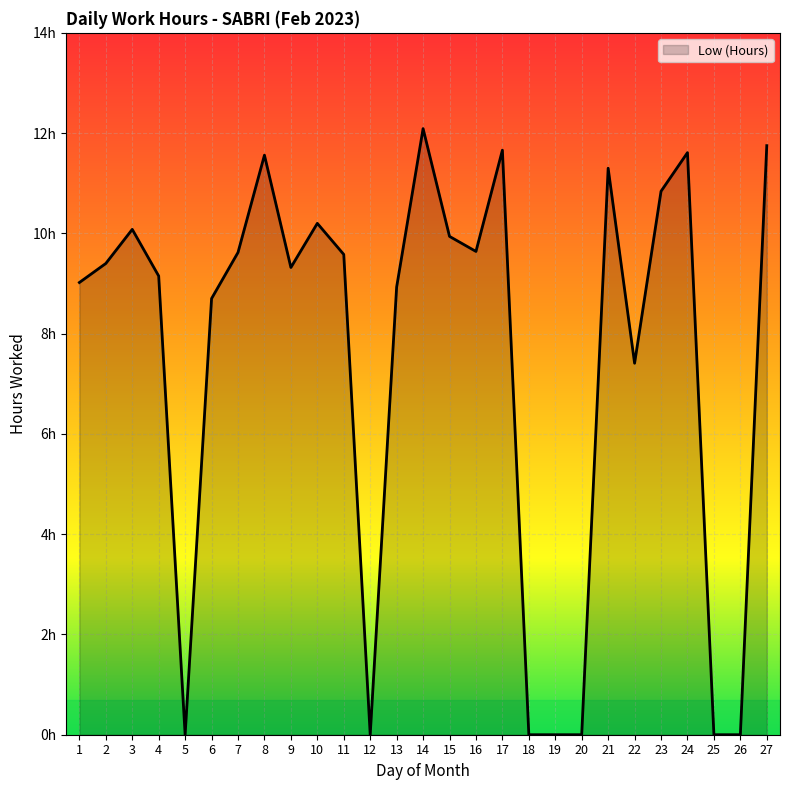

Reading left to right, what are all the values shown in this chart?

1=9.0	2=9.4	3=10.1	4=9.2	5=0.0	6=8.7	7=9.6	8=11.6	9=9.3	10=10.2	11=9.6	12=0.0	13=8.9	14=12.1	15=9.9	16=9.6	17=11.7	18=0.0	19=0.0	20=0.0	21=11.3	22=7.4	23=10.8	24=11.6	25=0.0	26=0.0	27=11.8